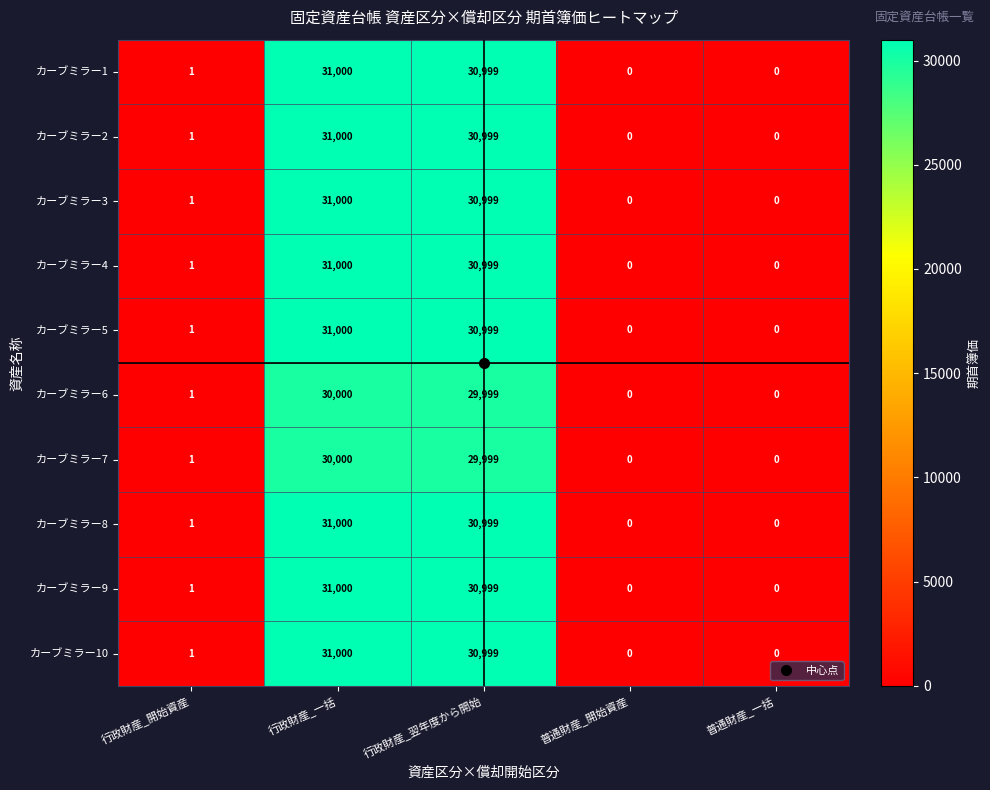

What is the difference between the second highest and minimum values in the カーブミラー7 series?

29999